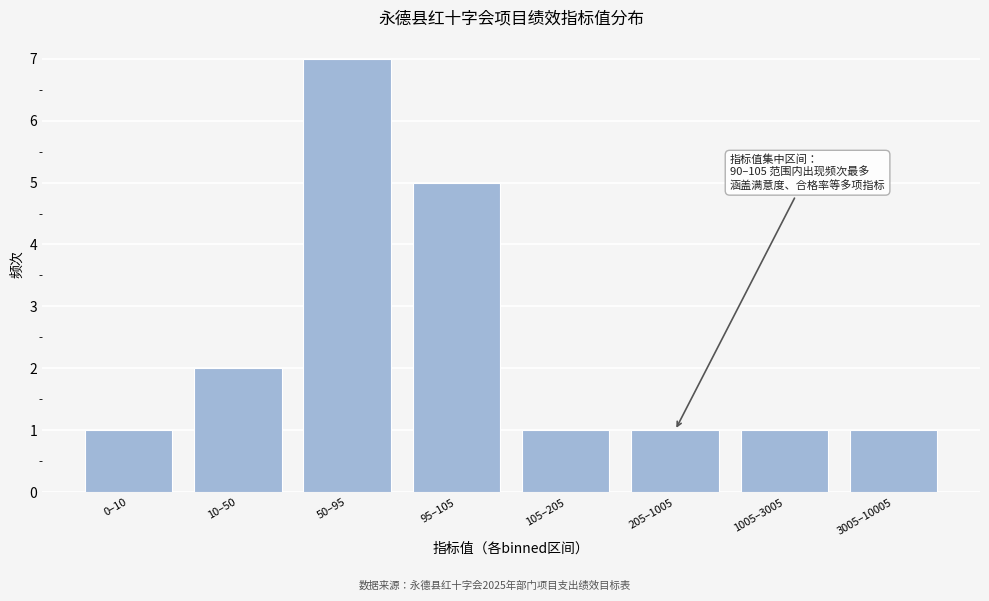

Reading left to right, list all the values displayed in this chart.

0–10=1	10–50=2	50–95=7	95–105=5	105–205=1	205–1005=1	1005–3005=1	3005–10005=1